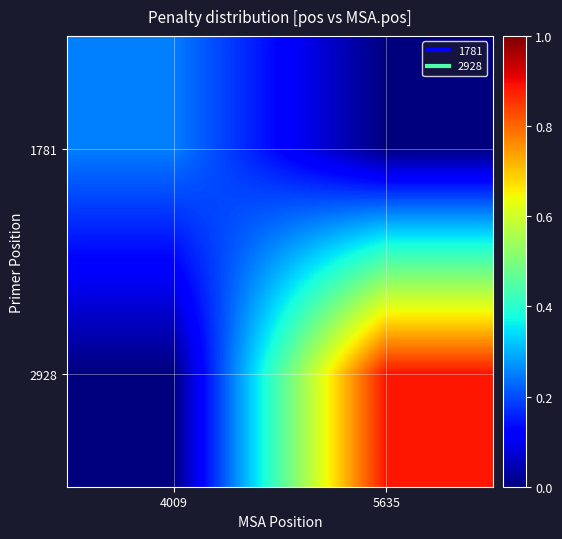

What is the difference between the highest and lowest values at 4009?

0.3